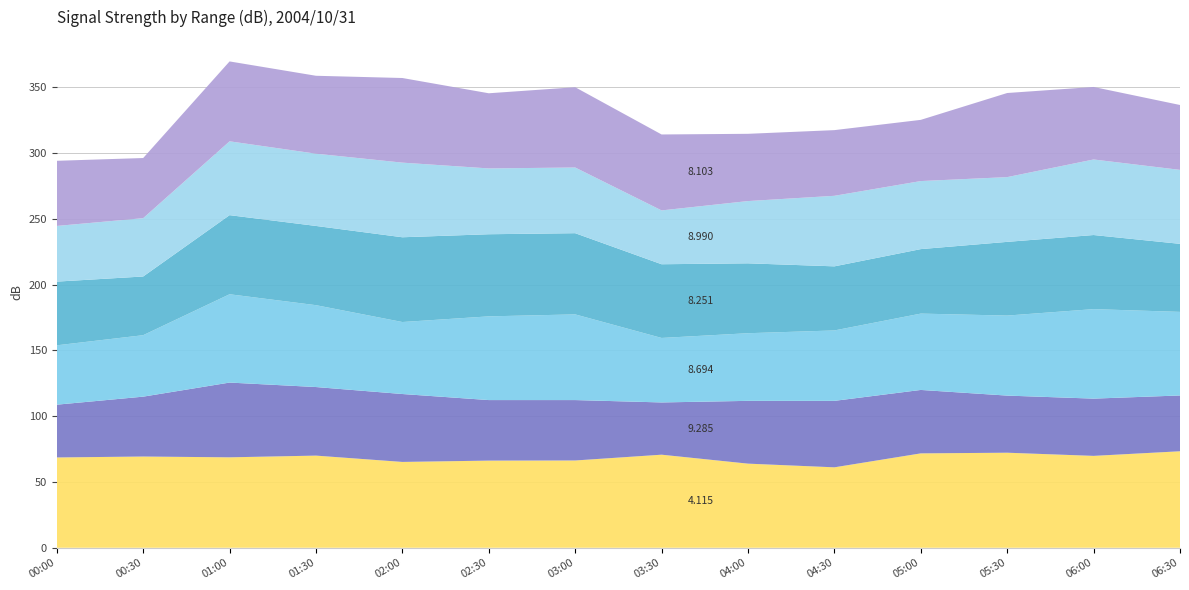

Reading left to right, list all the values displayed in this chart.

4.115: 2004/10/31 00:00=68.6	2004/10/31 00:30=69.3	2004/10/31 01:00=68.7	2004/10/31 01:30=70.0	2004/10/31 02:00=65.2	2004/10/31 02:30=66.2	2004/10/31 03:00=66.3	2004/10/31 03:30=70.7	2004/10/31 04:00=63.9	2004/10/31 04:30=61.1	2004/10/31 05:00=71.7	2004/10/31 05:30=72.2	2004/10/31 06:00=69.8	2004/10/31 06:30=73.3
9.285: 2004/10/31 00:00=40.1	2004/10/31 00:30=45.5	2004/10/31 01:00=56.8	2004/10/31 01:30=52.1	2004/10/31 02:00=51.6	2004/10/31 02:30=46.0	2004/10/31 03:00=45.9	2004/10/31 03:30=39.7	2004/10/31 04:00=47.7	2004/10/31 04:30=50.5	2004/10/31 05:00=48.2	2004/10/31 05:30=43.4	2004/10/31 06:00=43.5	2004/10/31 06:30=42.4
8.694: 2004/10/31 00:00=45.1	2004/10/31 00:30=46.7	2004/10/31 01:00=67.1	2004/10/31 01:30=62.2	2004/10/31 02:00=54.7	2004/10/31 02:30=63.6	2004/10/31 03:00=65.1	2004/10/31 03:30=49.0	2004/10/31 04:00=51.4	2004/10/31 04:30=53.5	2004/10/31 05:00=58.0	2004/10/31 05:30=60.8	2004/10/31 06:00=68.0	2004/10/31 06:30=63.5
8.251: 2004/10/31 00:00=48.4	2004/10/31 00:30=44.6	2004/10/31 01:00=60.1	2004/10/31 01:30=60.2	2004/10/31 02:00=64.4	2004/10/31 02:30=62.4	2004/10/31 03:00=61.7	2004/10/31 03:30=56.0	2004/10/31 04:00=53.1	2004/10/31 04:30=48.7	2004/10/31 05:00=49.0	2004/10/31 05:30=56.0	2004/10/31 06:00=56.3	2004/10/31 06:30=51.7
8.990: 2004/10/31 00:00=42.3	2004/10/31 00:30=44.3	2004/10/31 01:00=56.1	2004/10/31 01:30=54.9	2004/10/31 02:00=56.7	2004/10/31 02:30=50.0	2004/10/31 03:00=49.9	2004/10/31 03:30=40.9	2004/10/31 04:00=47.3	2004/10/31 04:30=53.6	2004/10/31 05:00=51.7	2004/10/31 05:30=49.2	2004/10/31 06:00=57.4	2004/10/31 06:30=56.2
8.103: 2004/10/31 00:00=49.5	2004/10/31 00:30=45.7	2004/10/31 01:00=60.7	2004/10/31 01:30=59.2	2004/10/31 02:00=64.3	2004/10/31 02:30=57.1	2004/10/31 03:00=61.0	2004/10/31 03:30=57.7	2004/10/31 04:00=51.1	2004/10/31 04:30=49.9	2004/10/31 05:00=46.5	2004/10/31 05:30=63.9	2004/10/31 06:00=55.1	2004/10/31 06:30=49.3